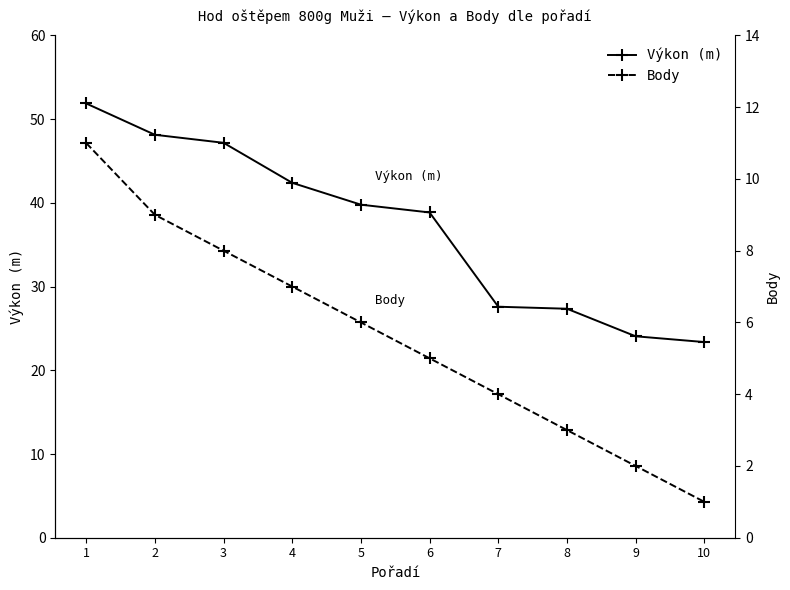

Reading left to right, list all the values displayed in this chart.

Výkon (m): 1=51.9	2=48.1	3=47.2	4=42.4	5=39.8	6=38.9	7=27.6	8=27.4	9=24.1	10=23.4
Body: 1=11.0	2=9.0	3=8.0	4=7.0	5=6.0	6=5.0	7=4.0	8=3.0	9=2.0	10=1.0